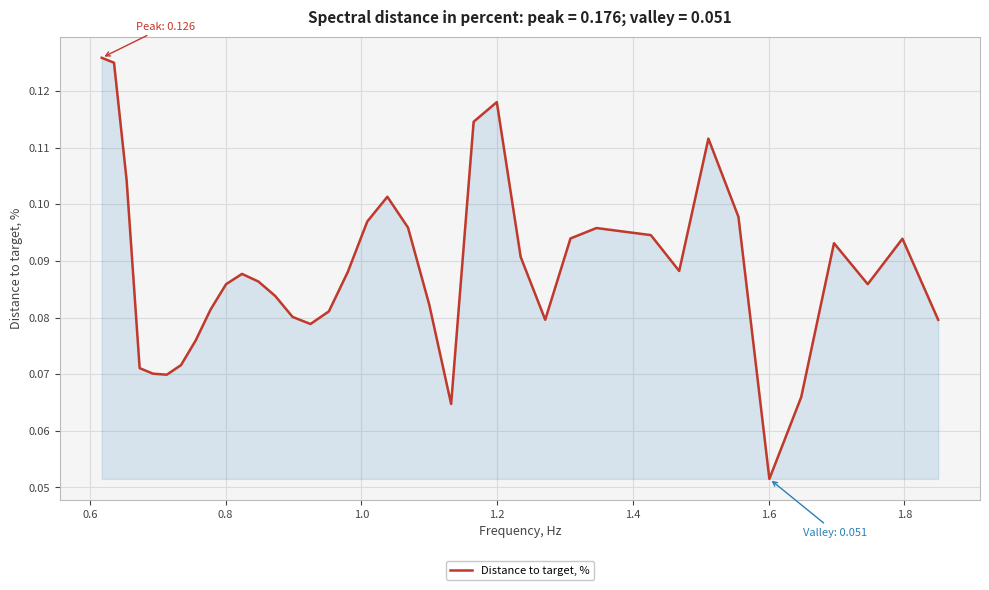

How many interior local peaks (higher than both neighbors) does the data have?

7